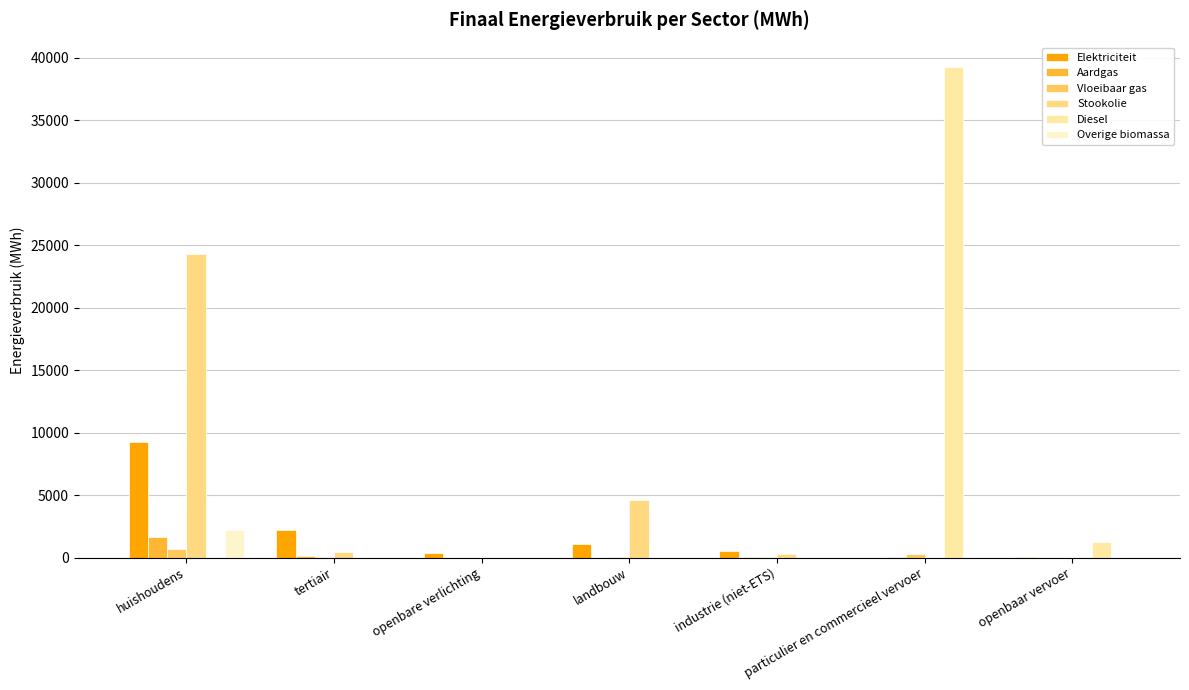

Are the bars grouped side by side (vs. stacked)?

Yes